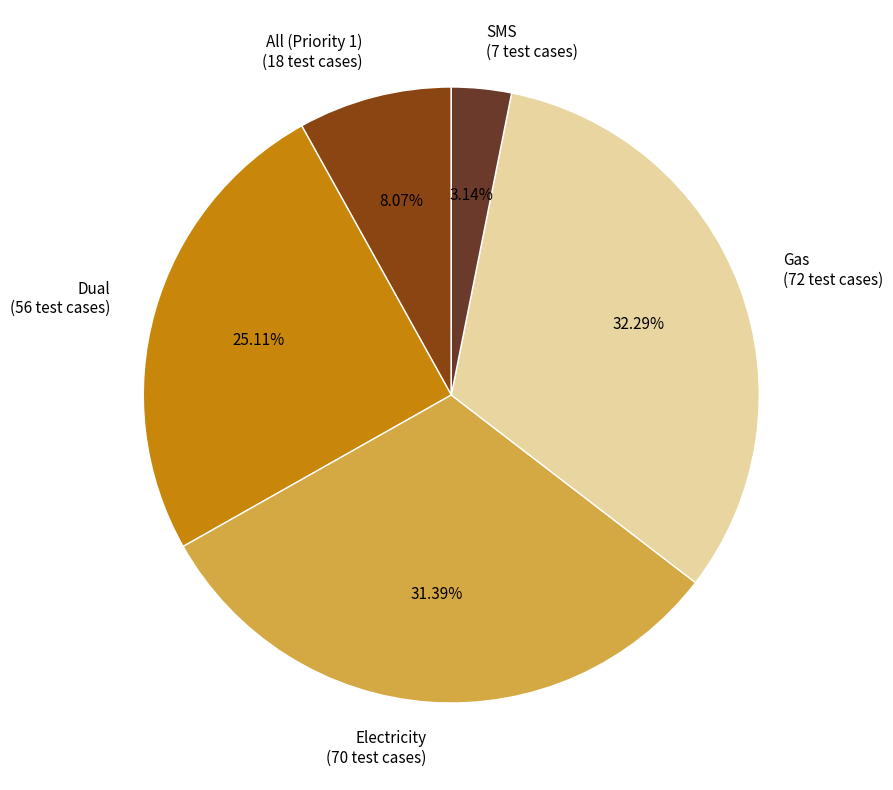

Combined, do Dual and Gas account for over 50%?

Yes